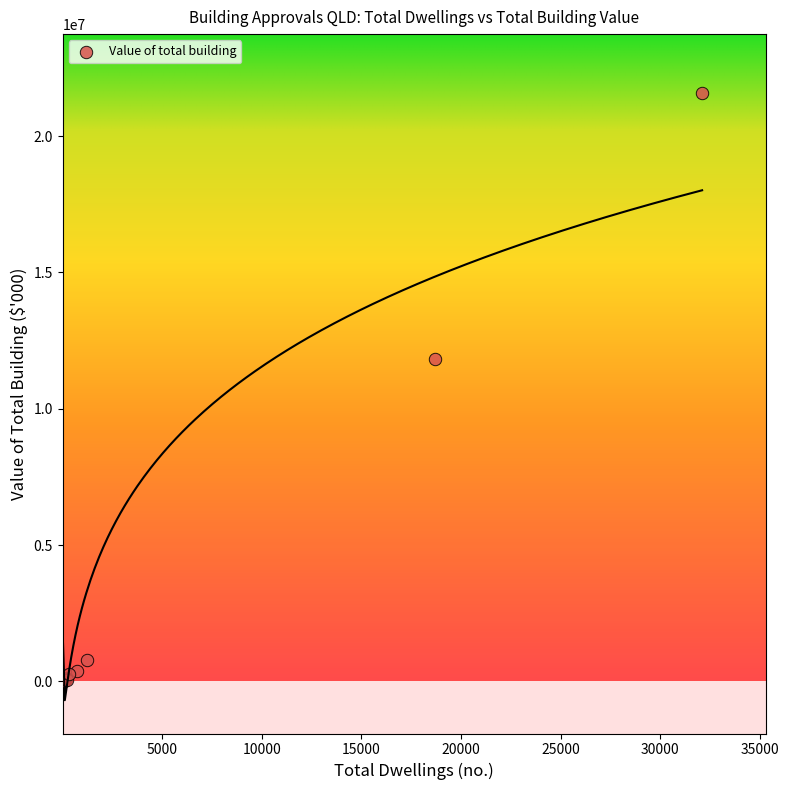

What Y value in the scatter plot is closest to 10797428?

11807585.9